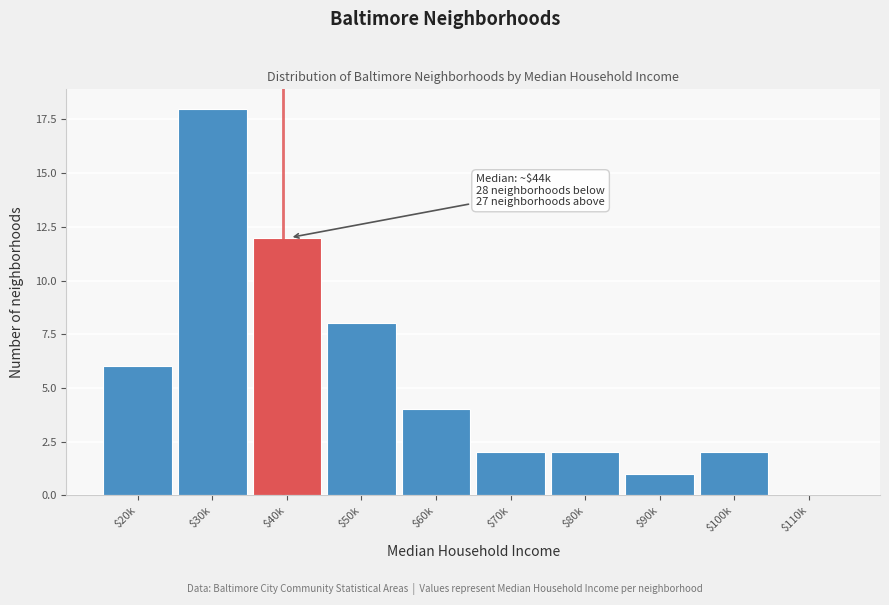

What is the greatest value displayed?

18